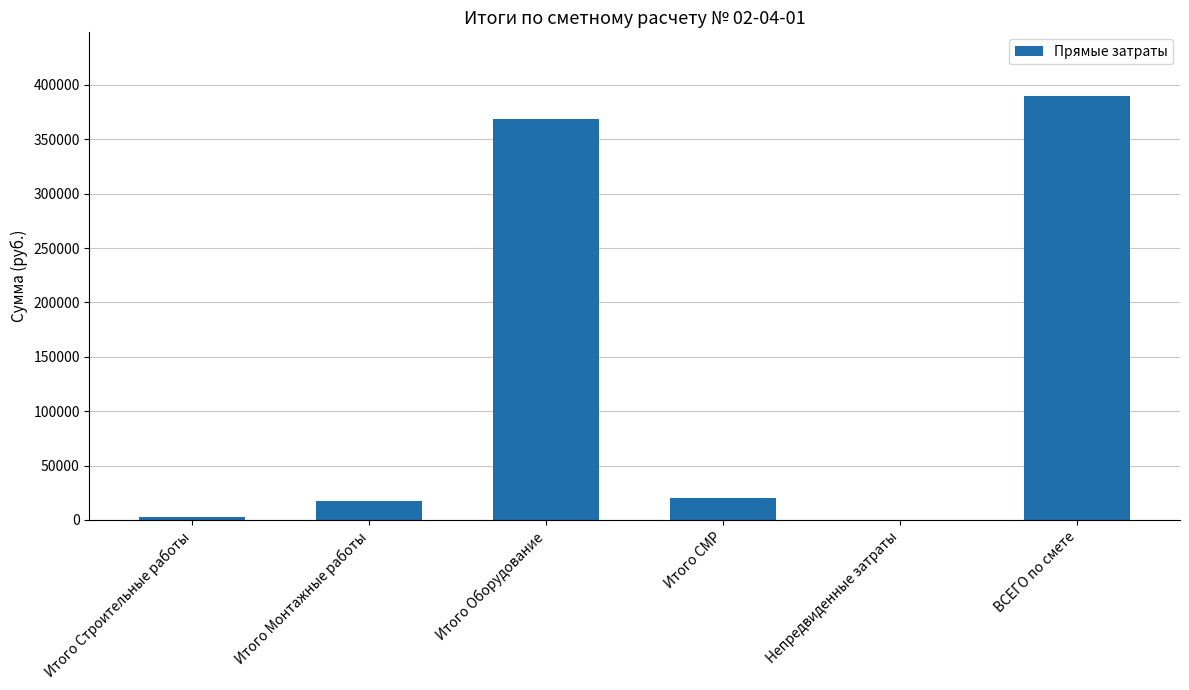

What is the change in value from Итого Монтажные работы to Итого СМР?

+2859